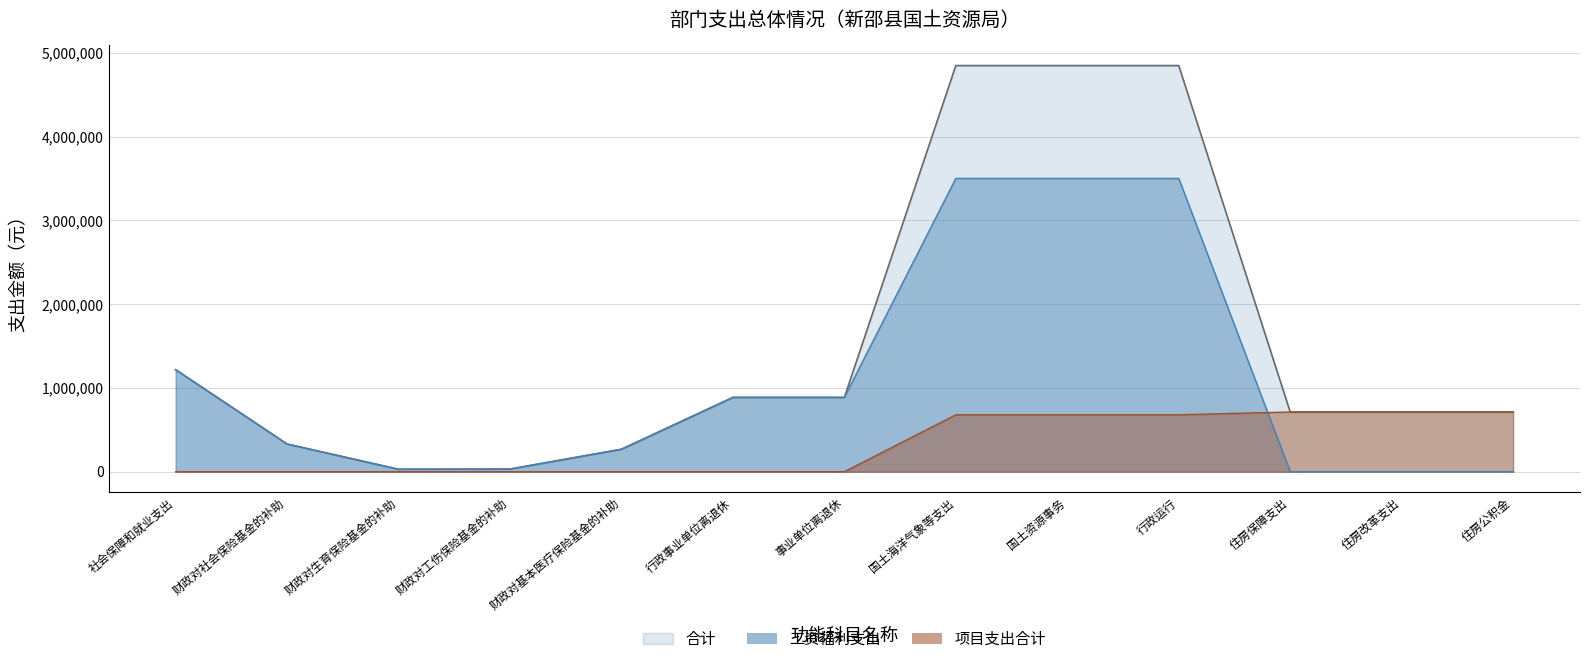

Count the number of categories in the chart.

13